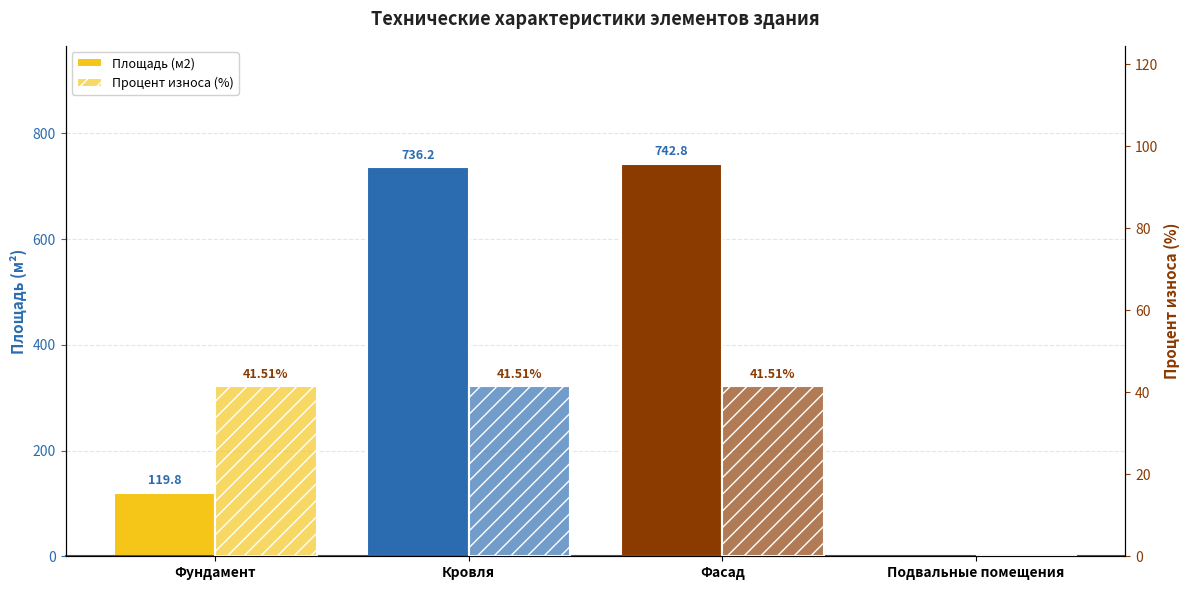

Reading left to right, extract all data points from this chart.

Площадь (м2): 119.8	736.2	742.8	0.0
Процент износа (%): 41.5	41.5	41.5	0.0